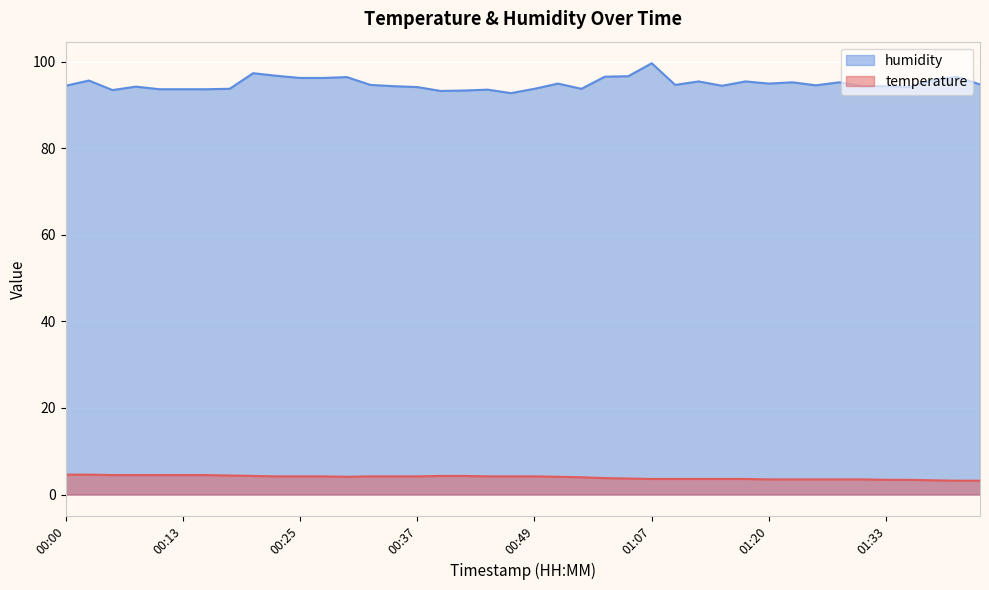

Is it true that humidity equals 93.3 at 00:42?

True